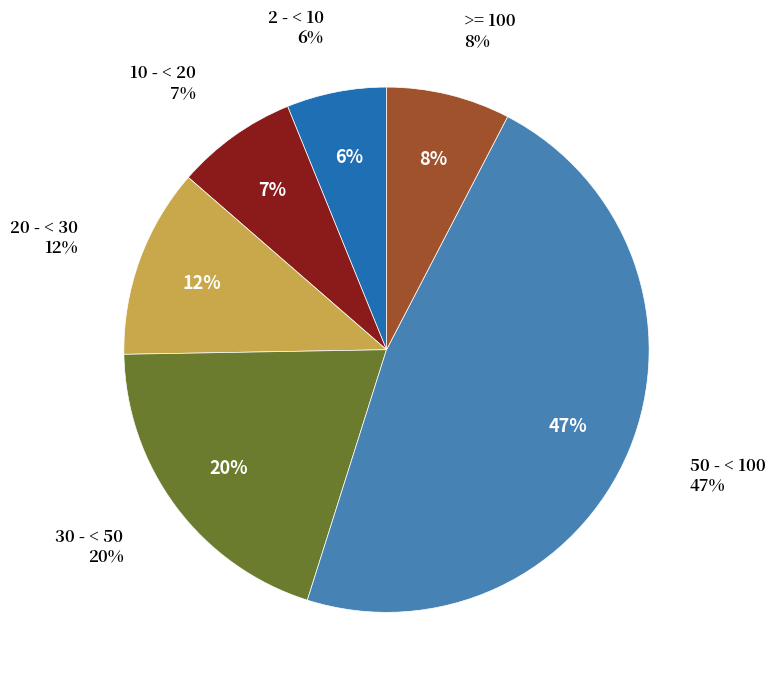

Do >= 100 and 10 - < 20 together represent more than half of the pie?

No